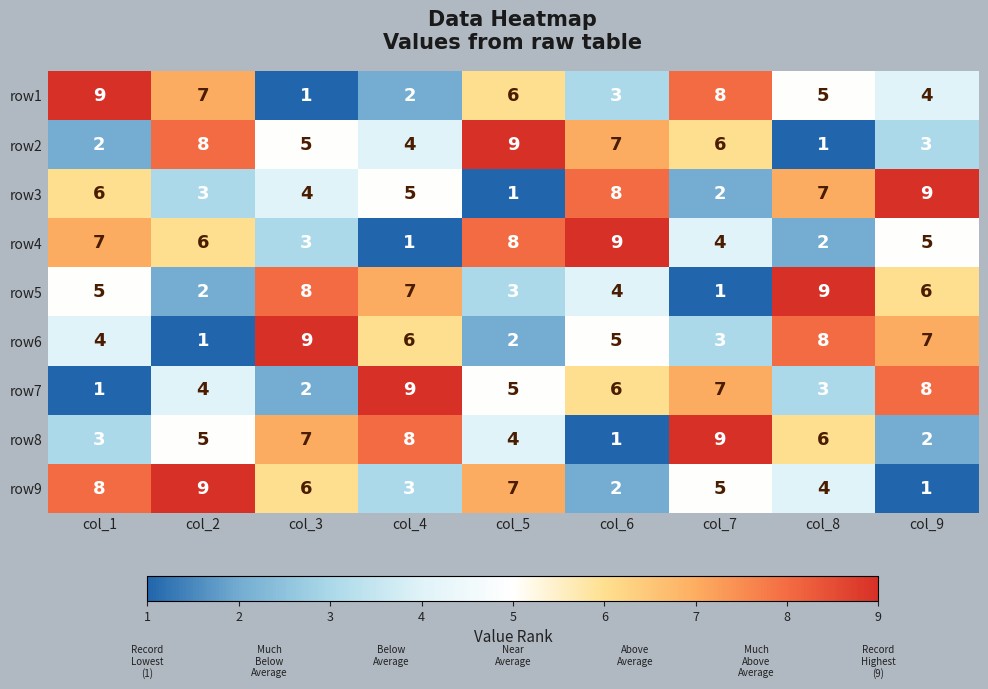

Count the number of categories in the chart.

9